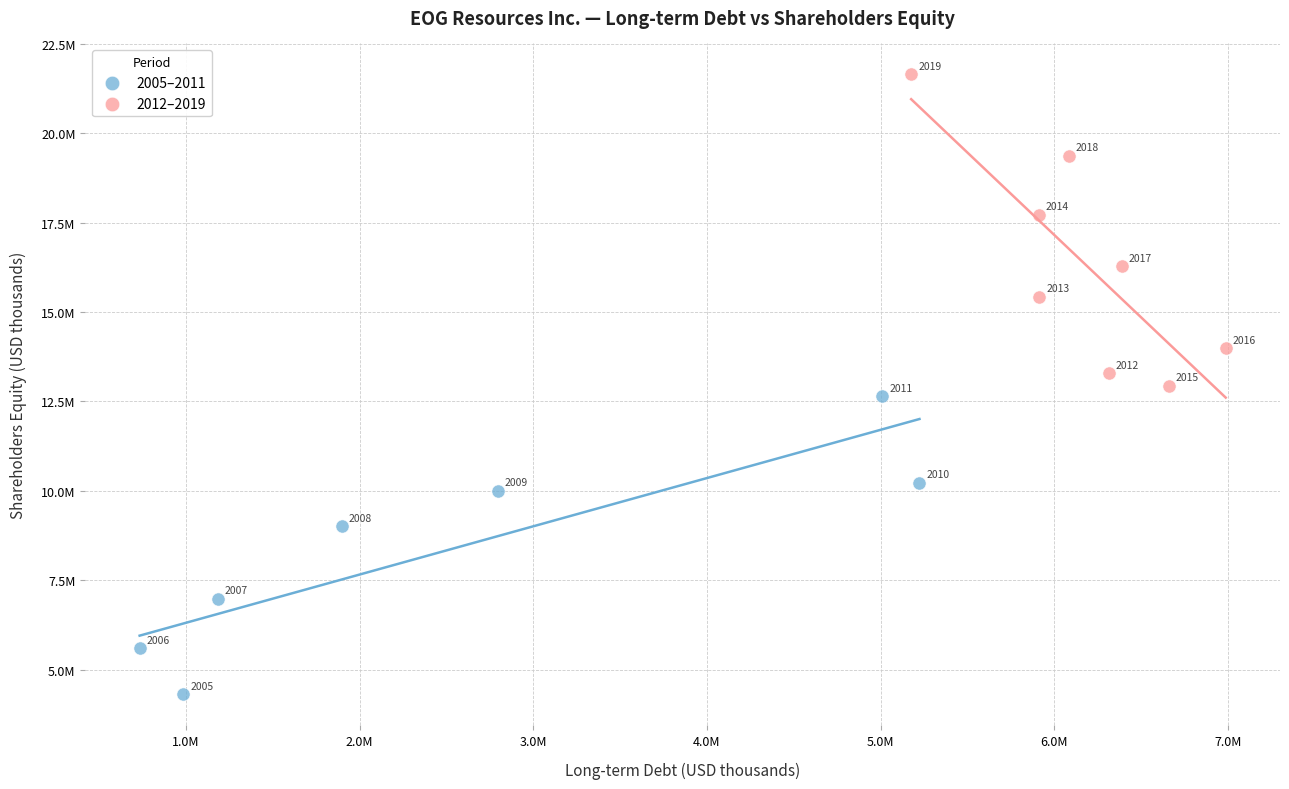

Which series contains the lowest Y value?

2005–2011